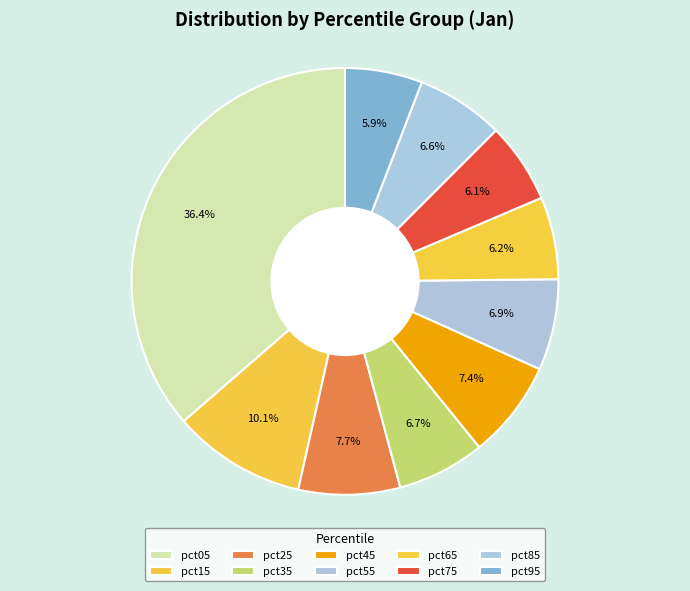

Rank the categories by value from highest to lowest.

pct05, pct15, pct25, pct45, pct55, pct35, pct85, pct65, pct75, pct95